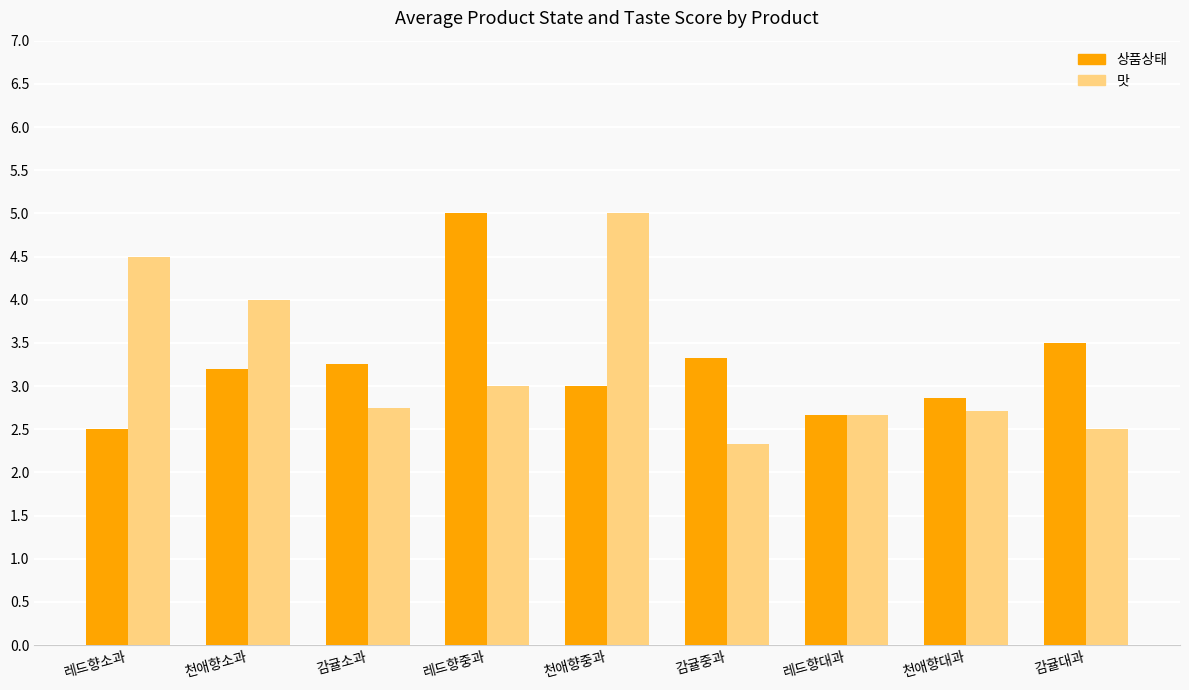

Which series changed the most between 천애향소과 and 감귤중과?

맛